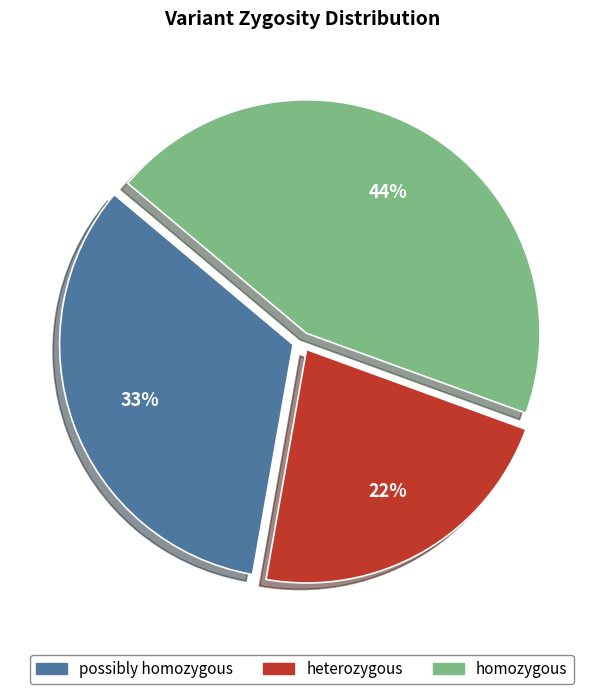

Is there any slice that represents more than half of the pie?

No